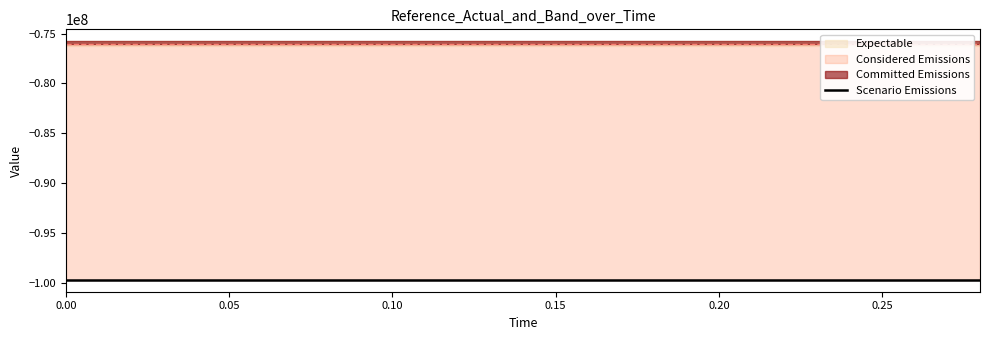

True or false: actual has a value of -47645882.6 at 0.18.

False